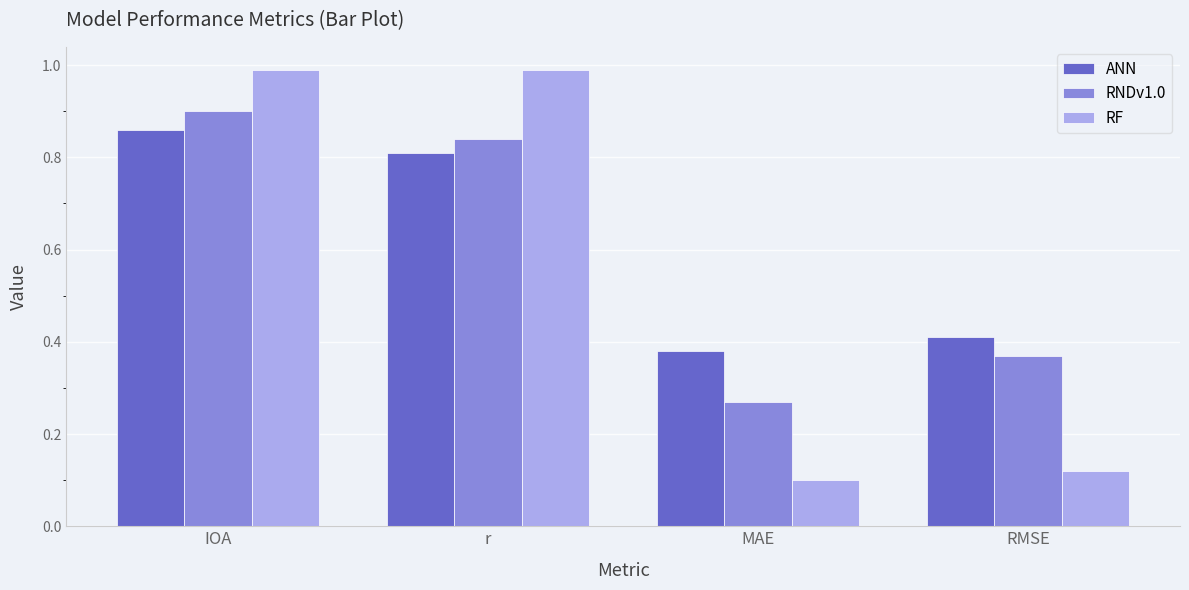

What is the sum of all RF values?

2.2